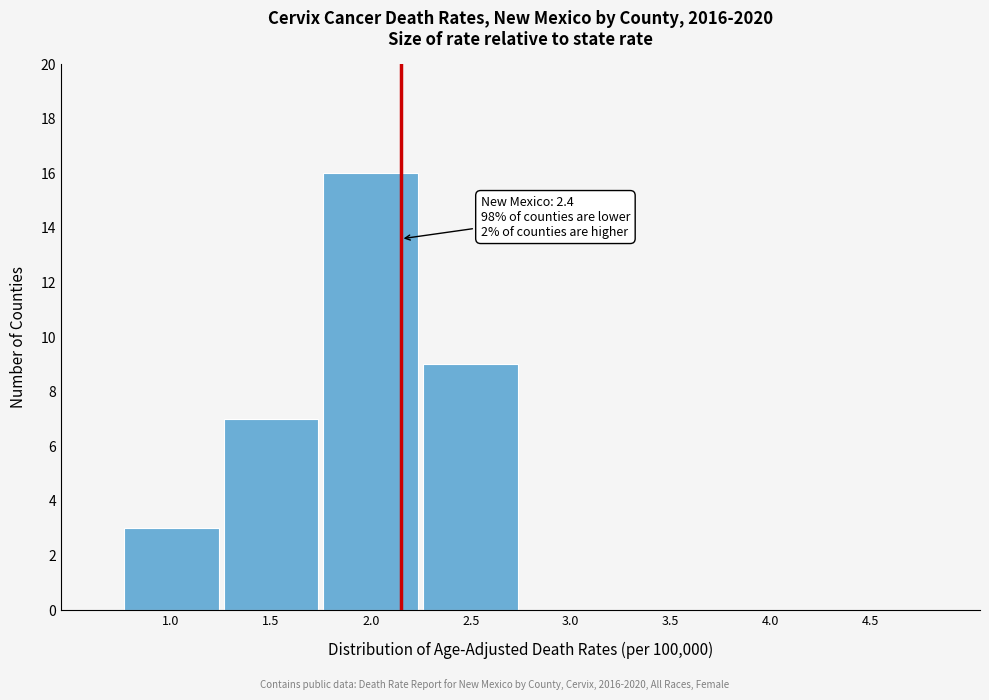

Reading left to right, list all the values displayed in this chart.

1.0=3	1.5=7	2.0=16	2.5=9	3.0=0	3.5=0	4.0=0	4.5=0